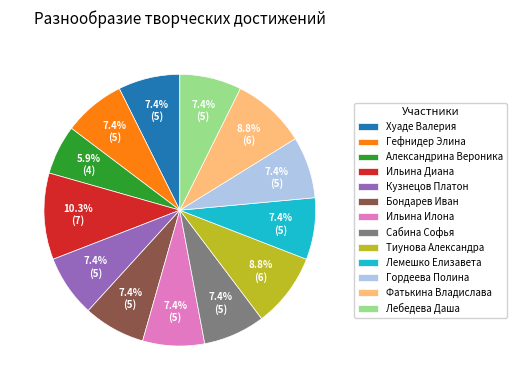

Do Тиунова Александра and Ильина Илона together represent more than half of the pie?

No